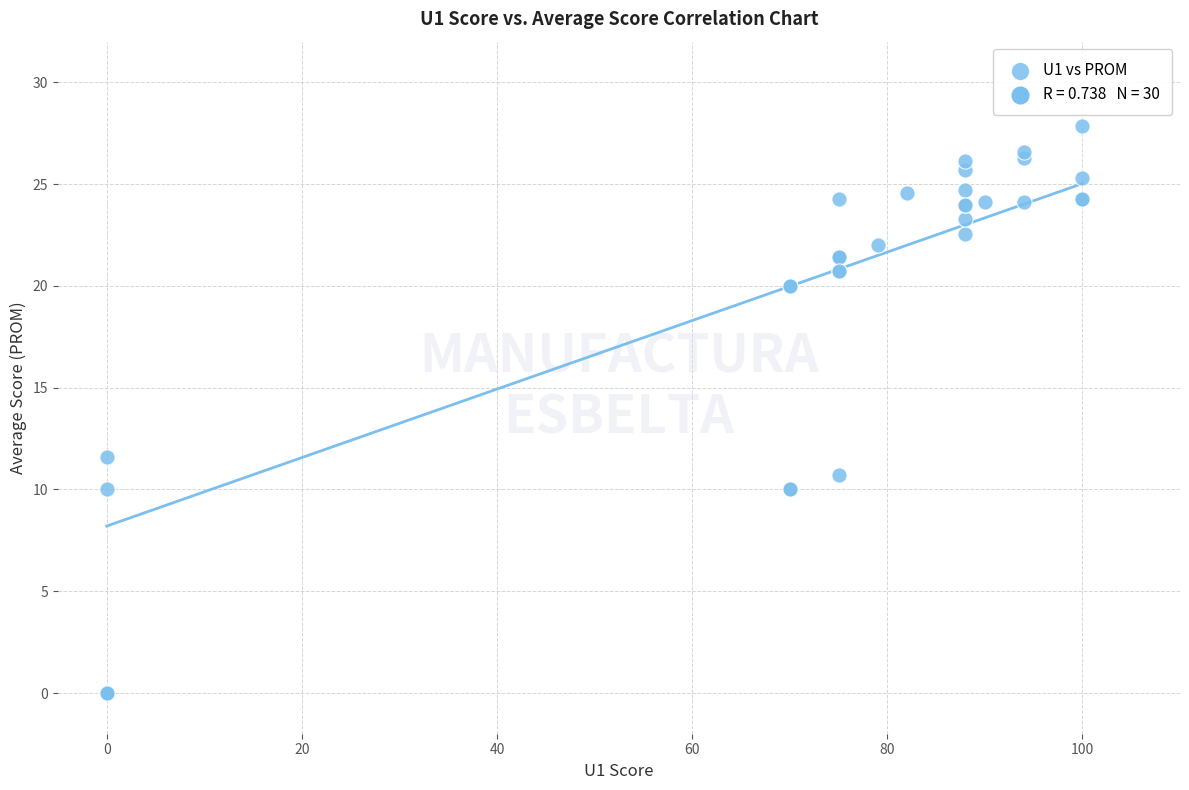

What Y value in the scatter plot is closest to 13?

11.6